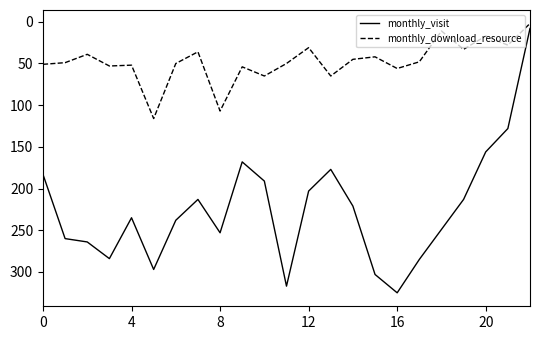

At how many categories does at least one series exceed 242?

10